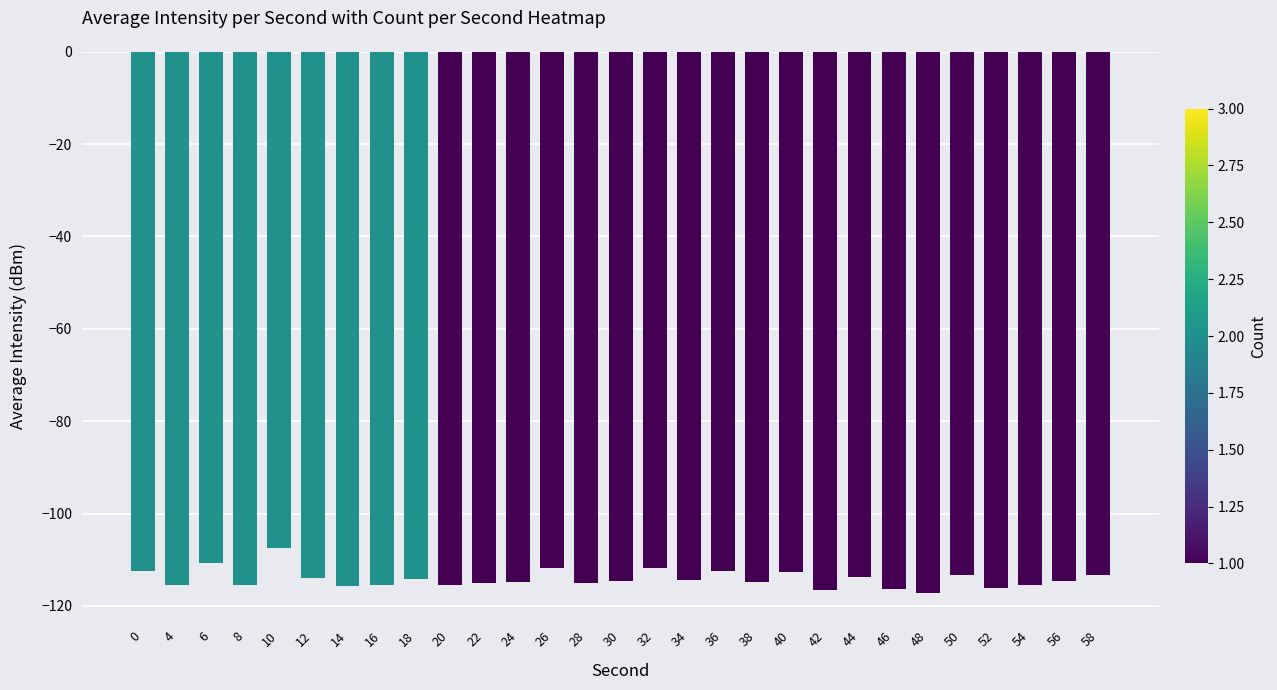

How many bars are there in total?

29